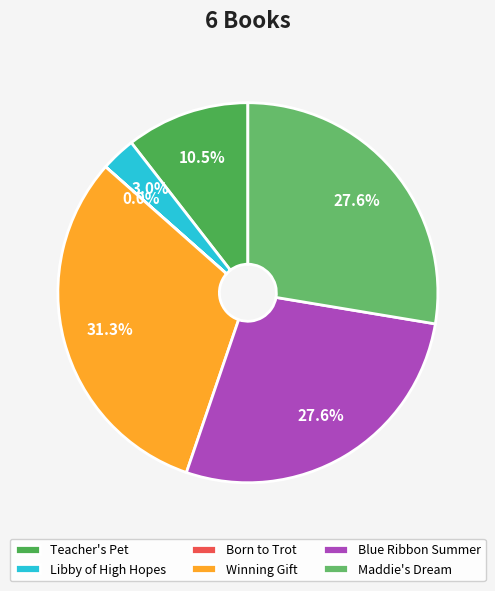

Does any single category account for the majority?

No